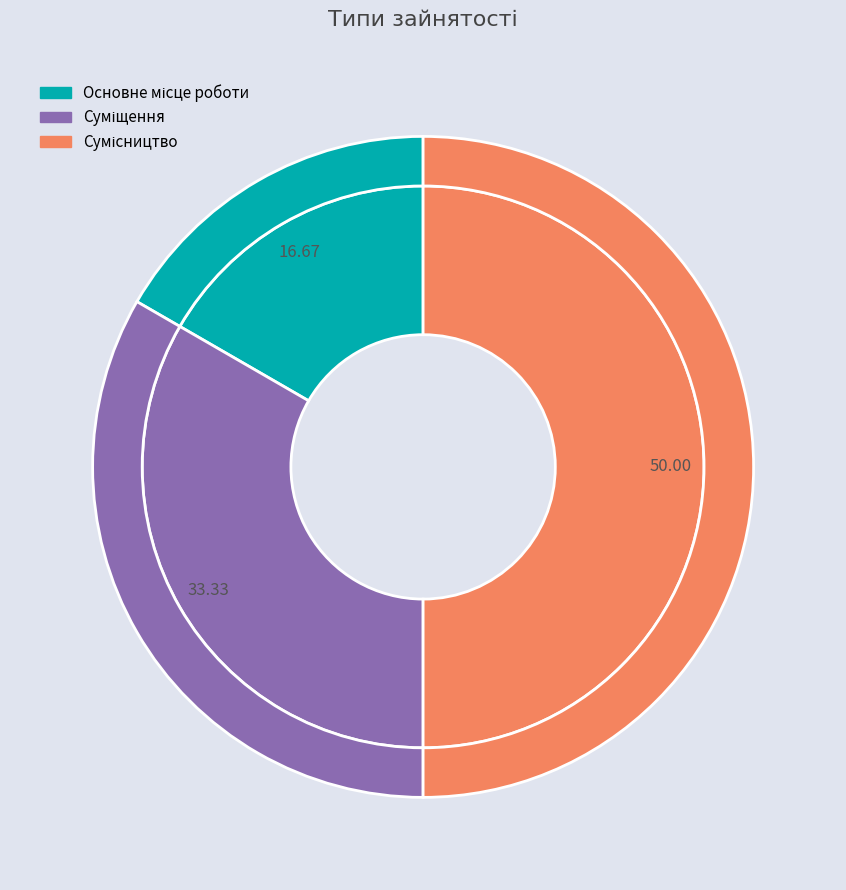

Count the number of slices in the pie.

3